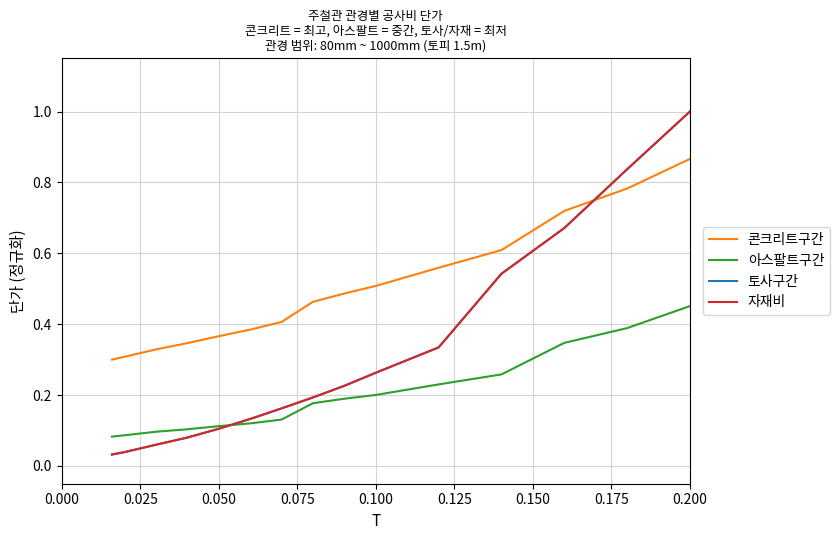

At how many categories does at least one series exceed 0?

15